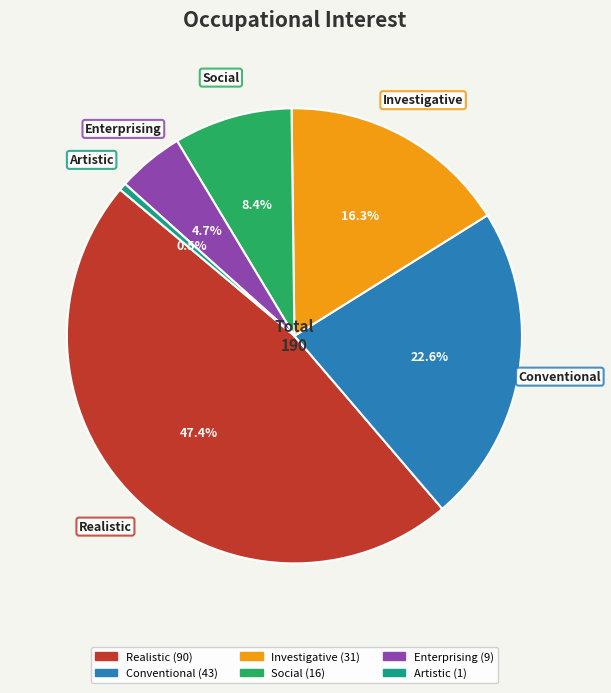

Which slice is the largest?

Realistic